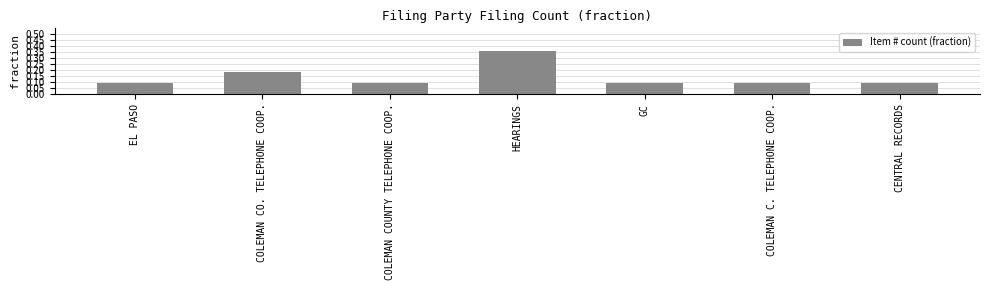

Which category has the highest value across all series?

HEARINGS